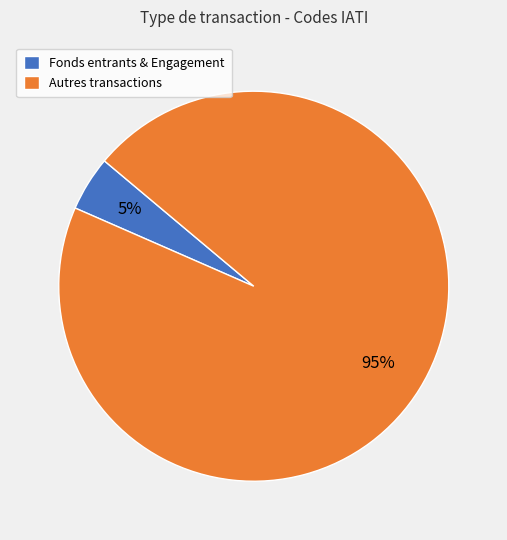

What is the smallest slice in the pie chart?

Fonds entrants & Engagement